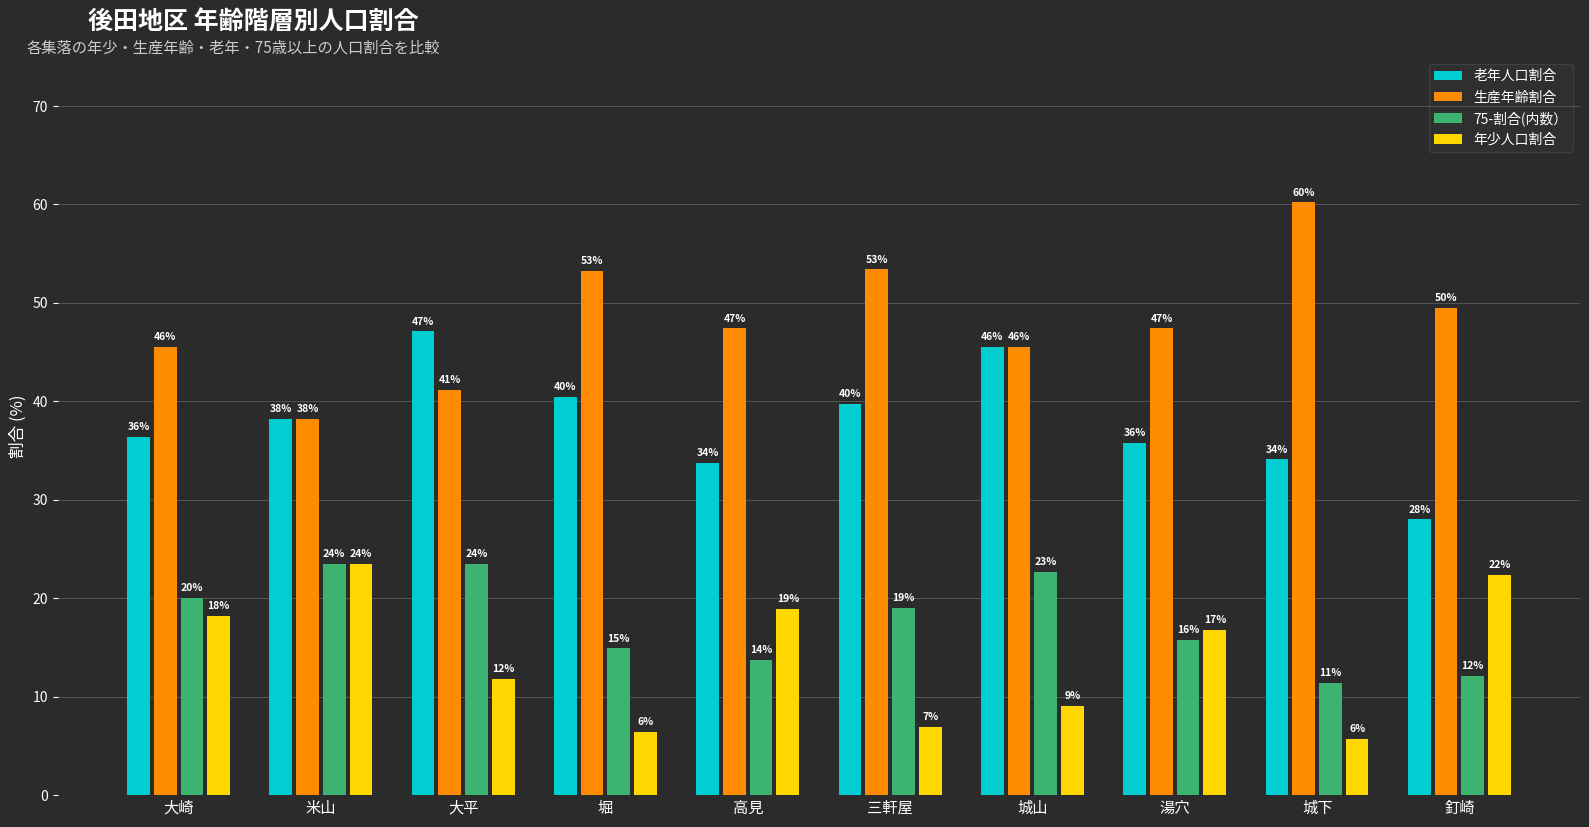

Reading left to right, what are all the values shown in this chart?

老年人口割合: 大崎=36.4	米山=38.2	大平=47.1	堀=40.4	高見=33.7	三軒屋=39.7	城山=45.5	湯穴=35.8	城下=34.1	釘崎=28.0
生産年齢割合: 大崎=45.5	米山=38.2	大平=41.2	堀=53.2	高見=47.4	三軒屋=53.4	城山=45.5	湯穴=47.4	城下=60.2	釘崎=49.5
75-割合(内数）: 大崎=20.0	米山=23.5	大平=23.5	堀=14.9	高見=13.7	三軒屋=19.0	城山=22.7	湯穴=15.8	城下=11.4	釘崎=12.1
年少人口割合: 大崎=18.2	米山=23.5	大平=11.8	堀=6.4	高見=18.9	三軒屋=6.9	城山=9.1	湯穴=16.8	城下=5.7	釘崎=22.4